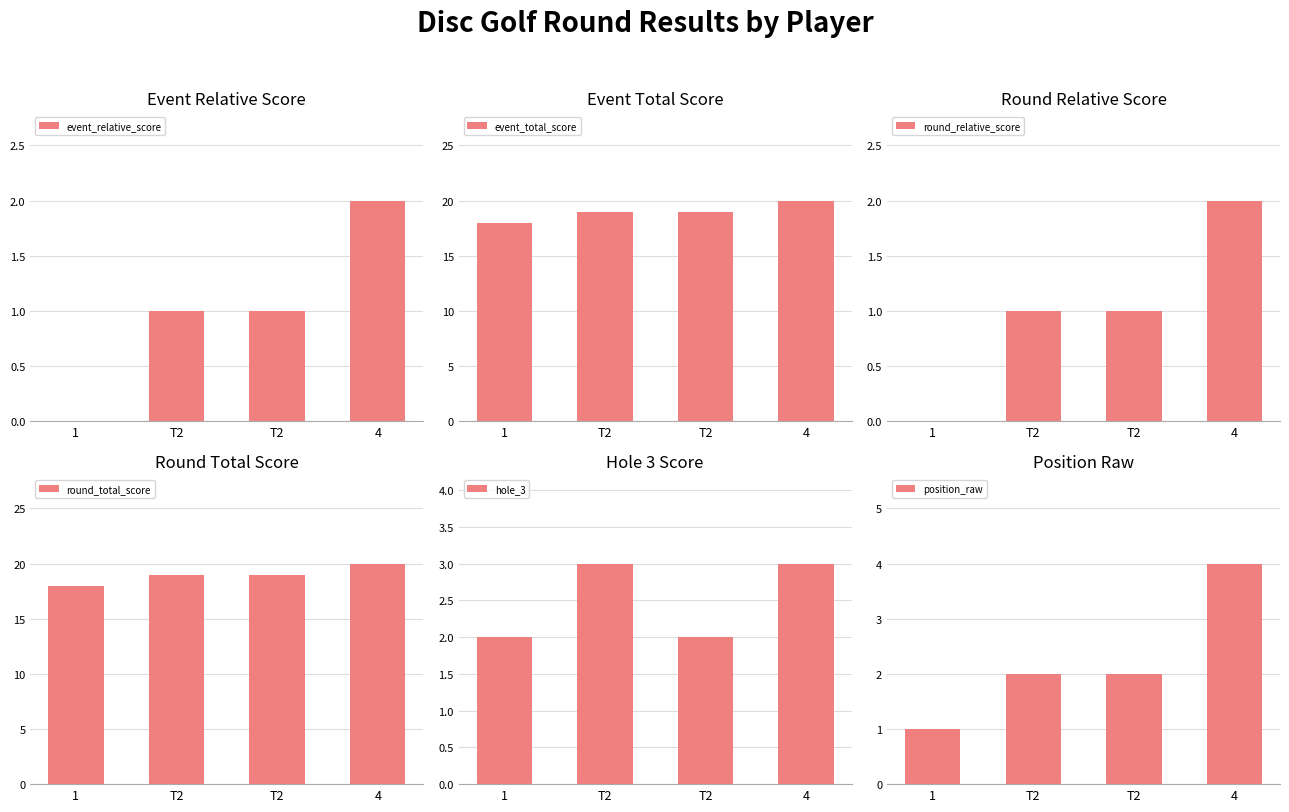

Which series has the widest spread of values?

position_raw